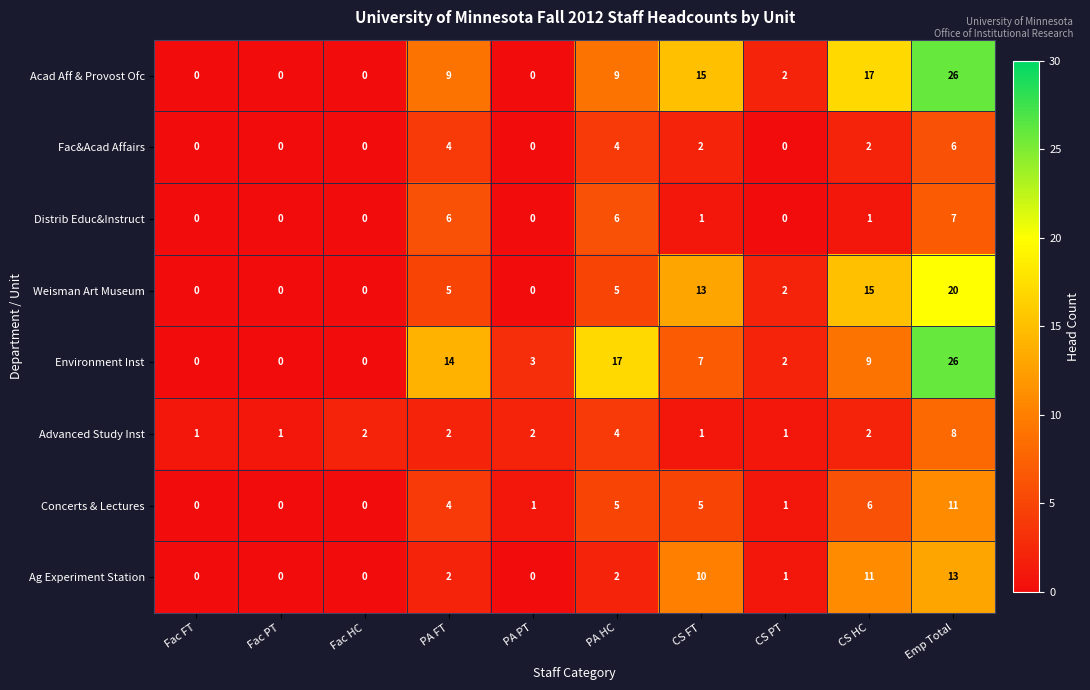

What is the difference between the highest and lowest values at PA FT?

12